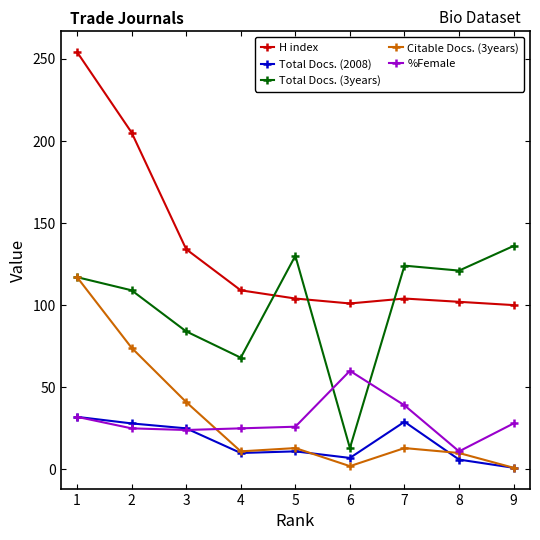

Which category has the highest value in the %Female series?

6